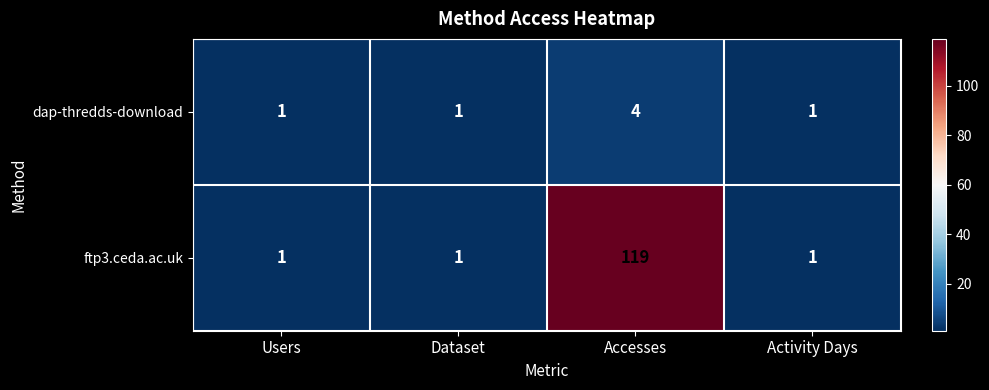

Rank the series by their maximum value, from highest to lowest.

ftp3.ceda.ac.uk, dap-thredds-download